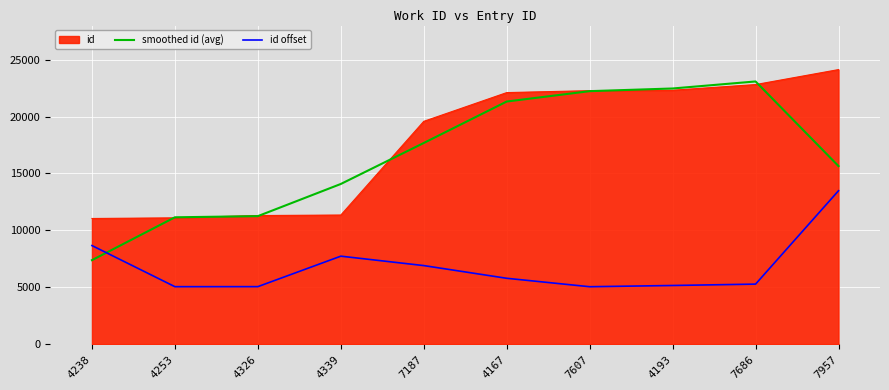

List the series in order of their peak value, lowest first.

id offset, smoothed id (avg), id